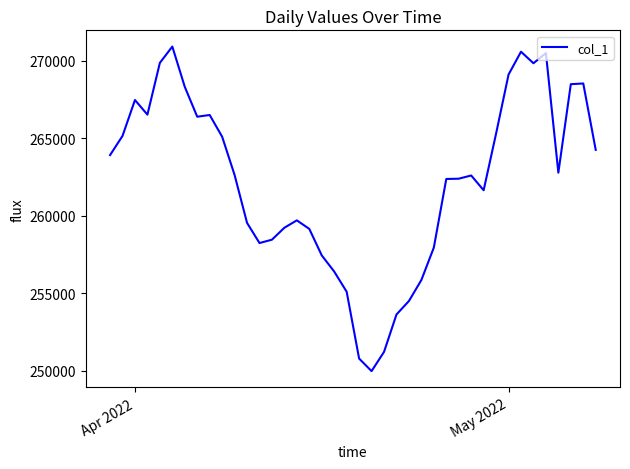

Is this an area chart (filled region under the line)?

No